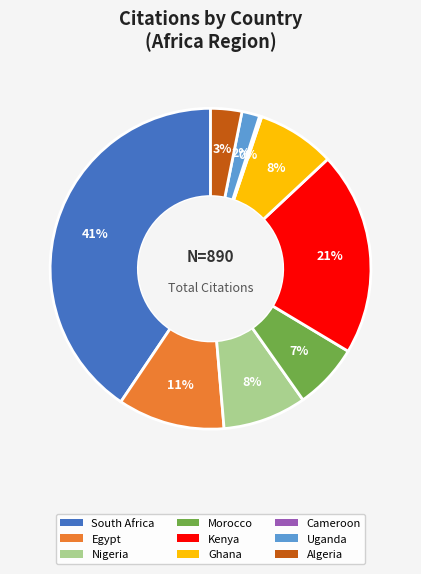

Is Uganda the majority of the pie?

No